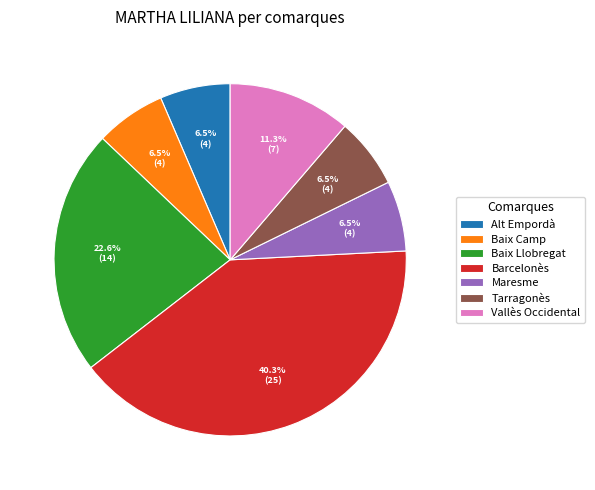

Which has a higher value, Barcelonès or Baix Llobregat?

Barcelonès